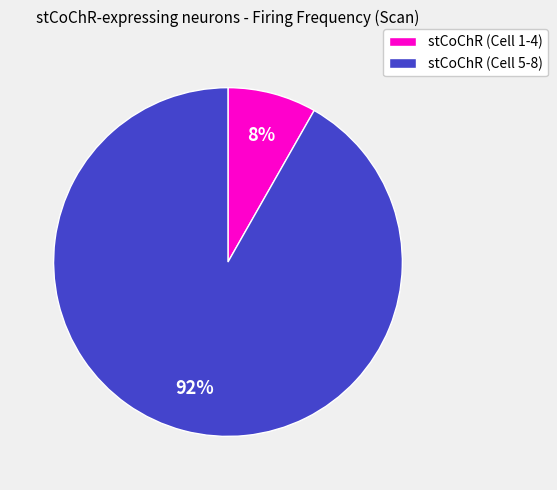

Rank the categories by value from highest to lowest.

stCoChR (Cell 5-8), stCoChR (Cell 1-4)